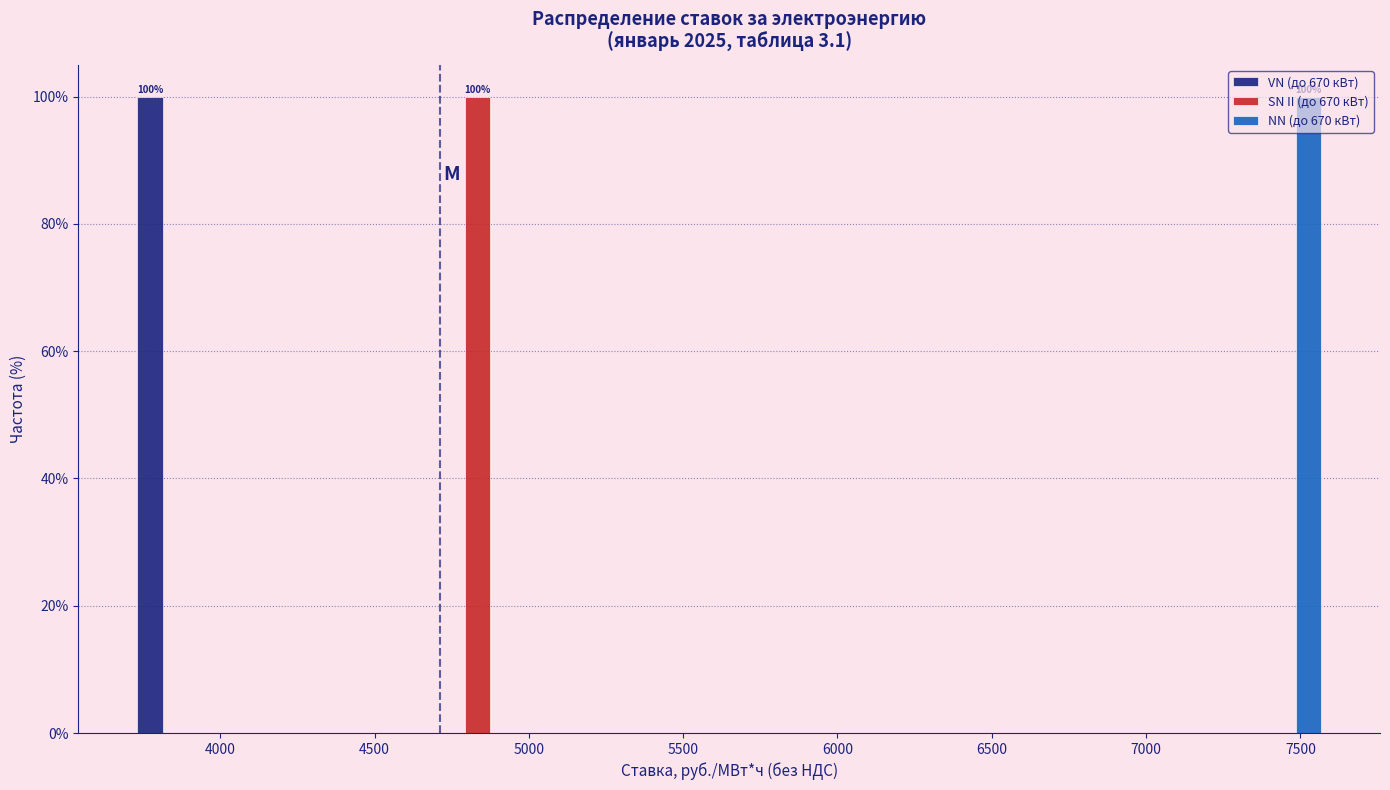

In the SN II (до 670 кВт) series, which range on the x-axis has the tallest bar?

4650 to 5000